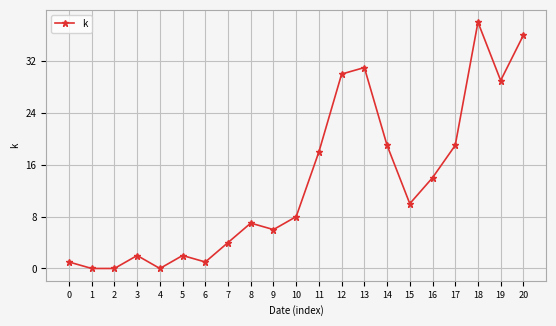

What value does the data have at 3?

2